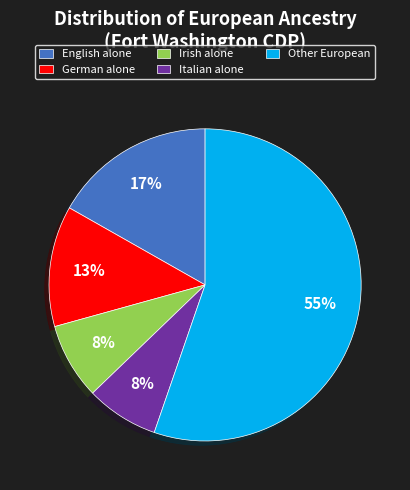

Combined, do German alone and Other European account for over 50%?

Yes